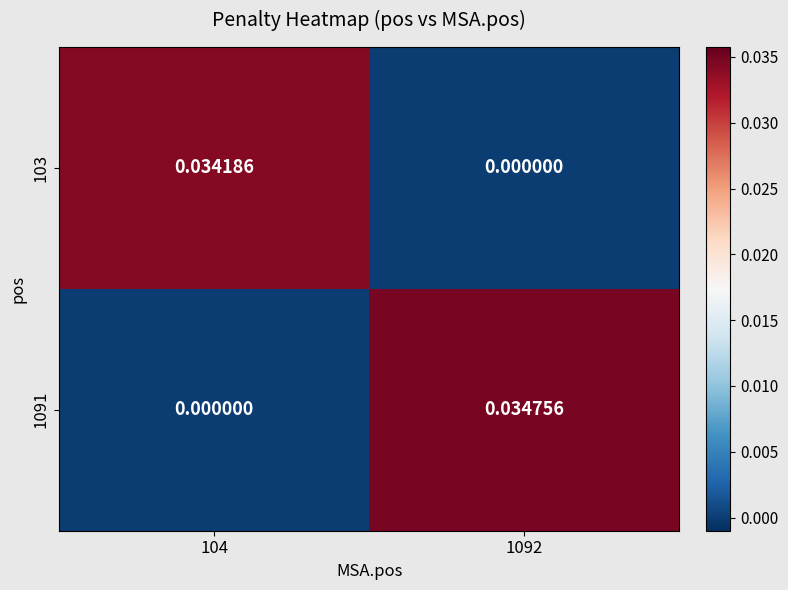

Is the value of 1091 at 1092 greater than the value of 103 at 104?

Yes